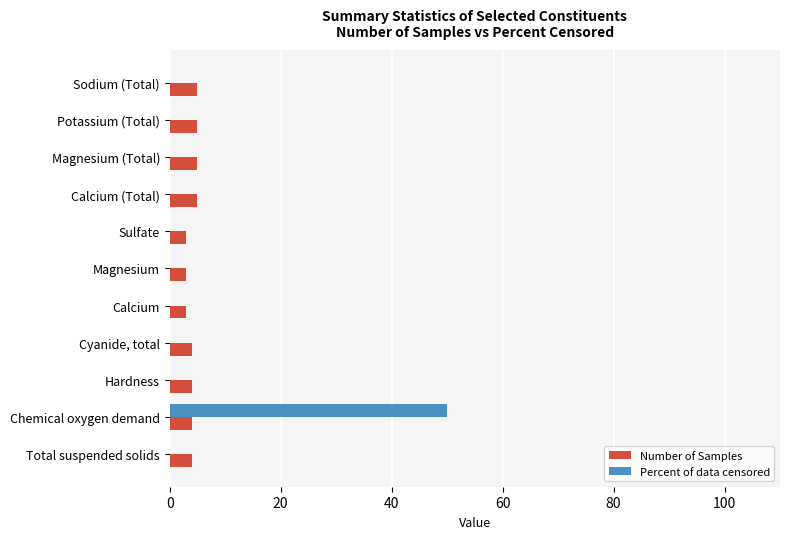

What is the sum of the Number of Samples values at Magnesium and Calcium (Total)?

8